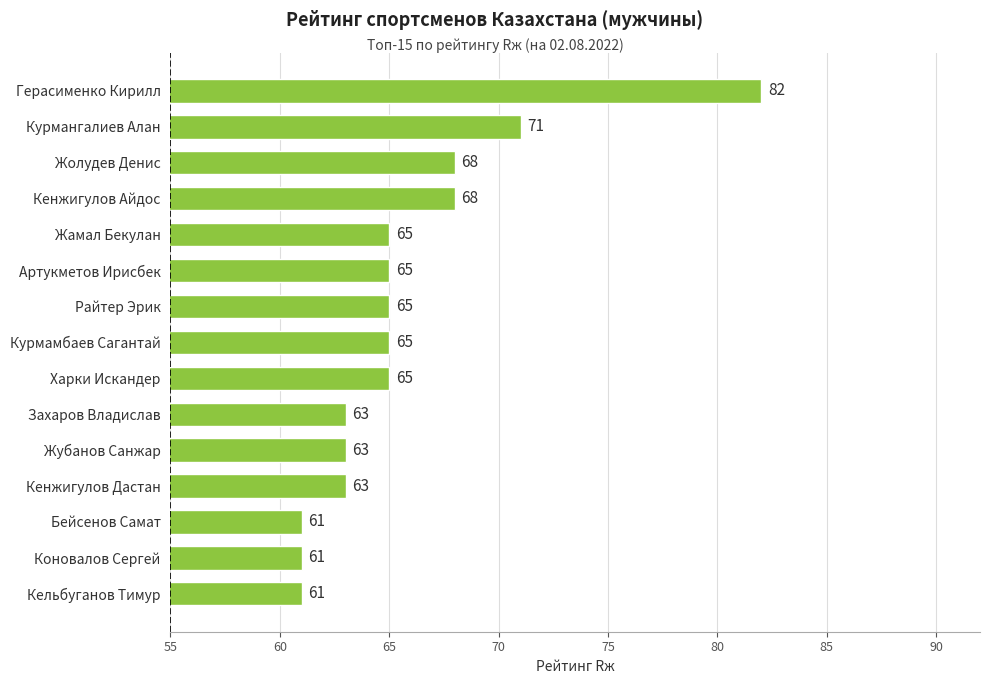

Does the chart contain any negative values?

No